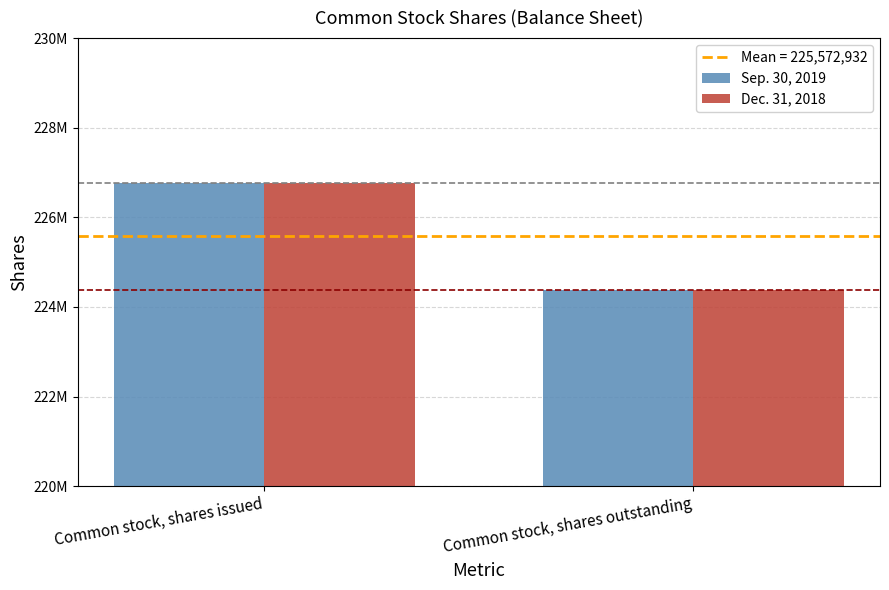

What is the minimum value shown in the chart?

224382791